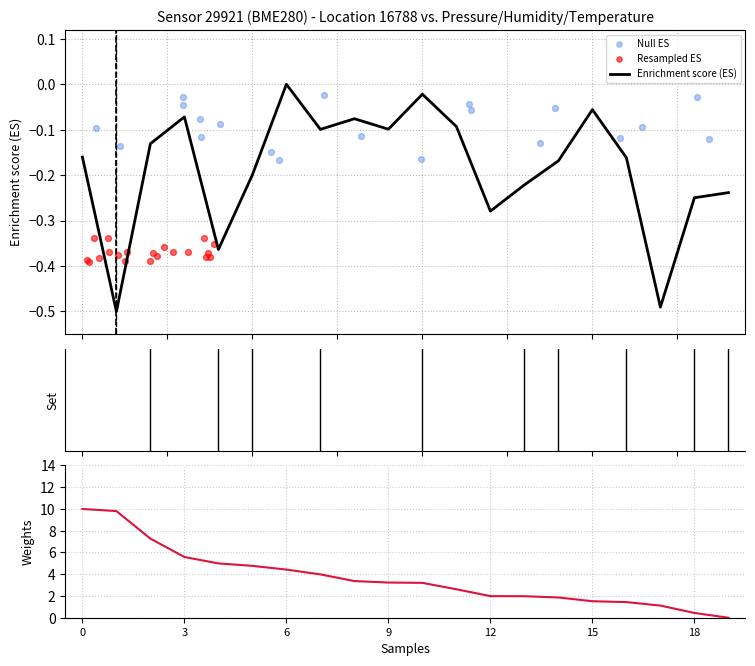

At how many categories does at least one series exceed 3?

11